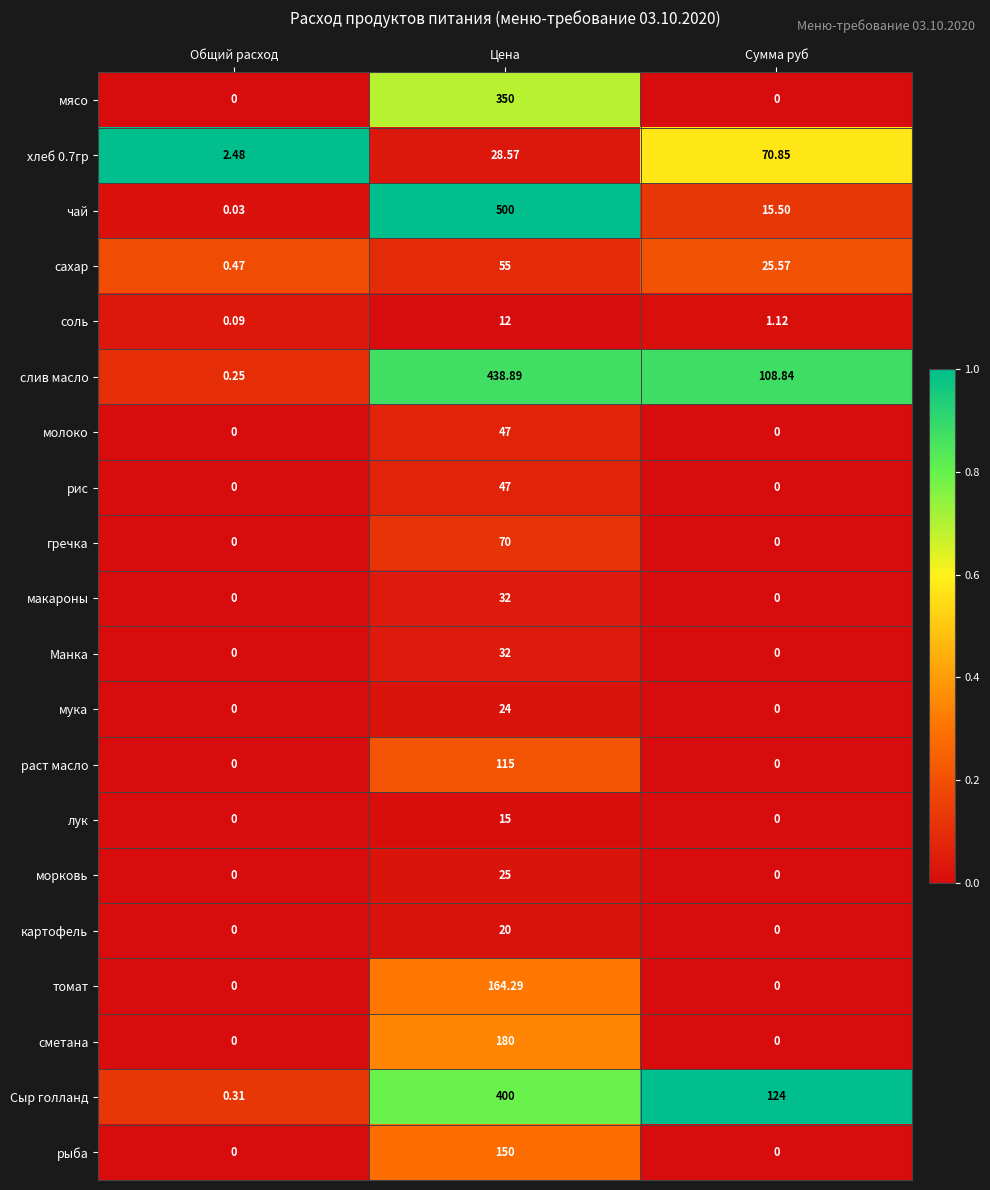

Which series has the widest spread of values?

чай